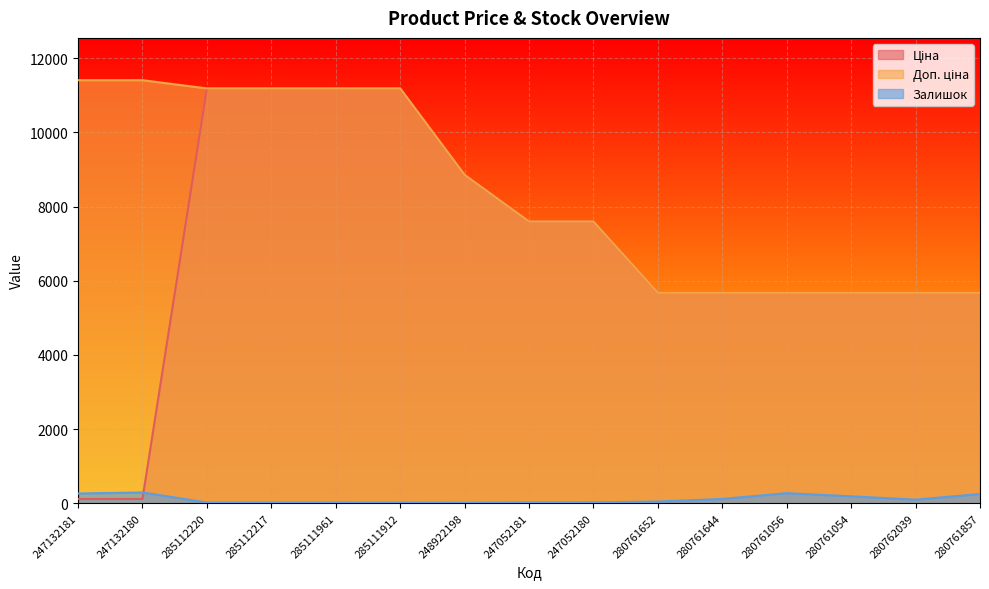

List the labels in order of Залишок value, largest first.

247132180, 280761056, 247132181, 280761857, 280761054, 280761644, 280762039, 280761652, 247052180, 247052181, 285112220, 285112217, 285111961, 285111912, 248922198